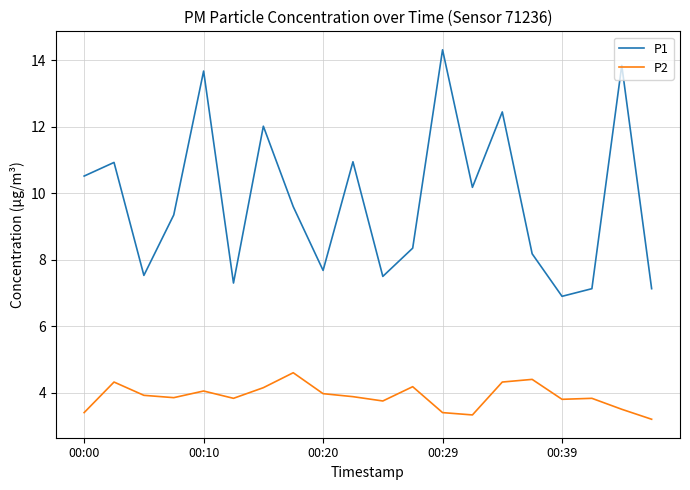

What is the difference between the maximum and minimum values in the P1 series?

7.4